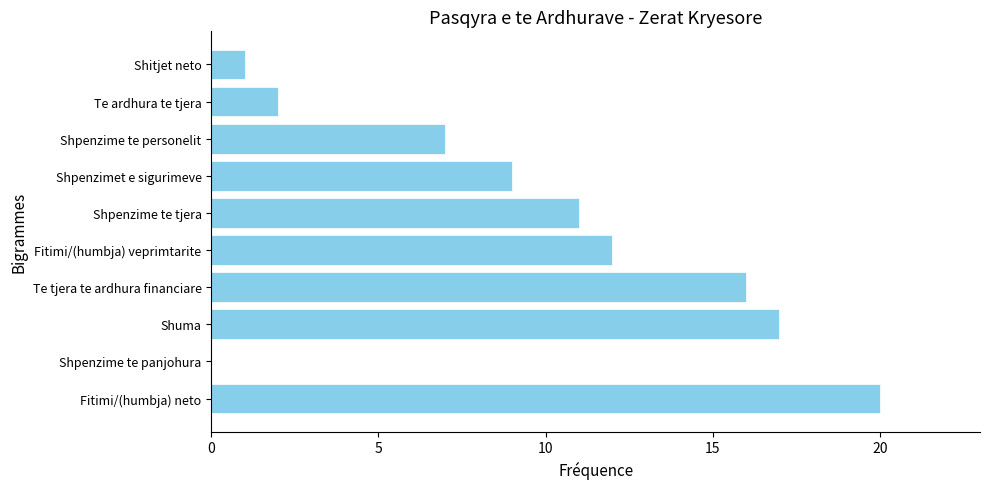

Which label corresponds to the largest value in the chart?

Fitimi/(humbja) neto